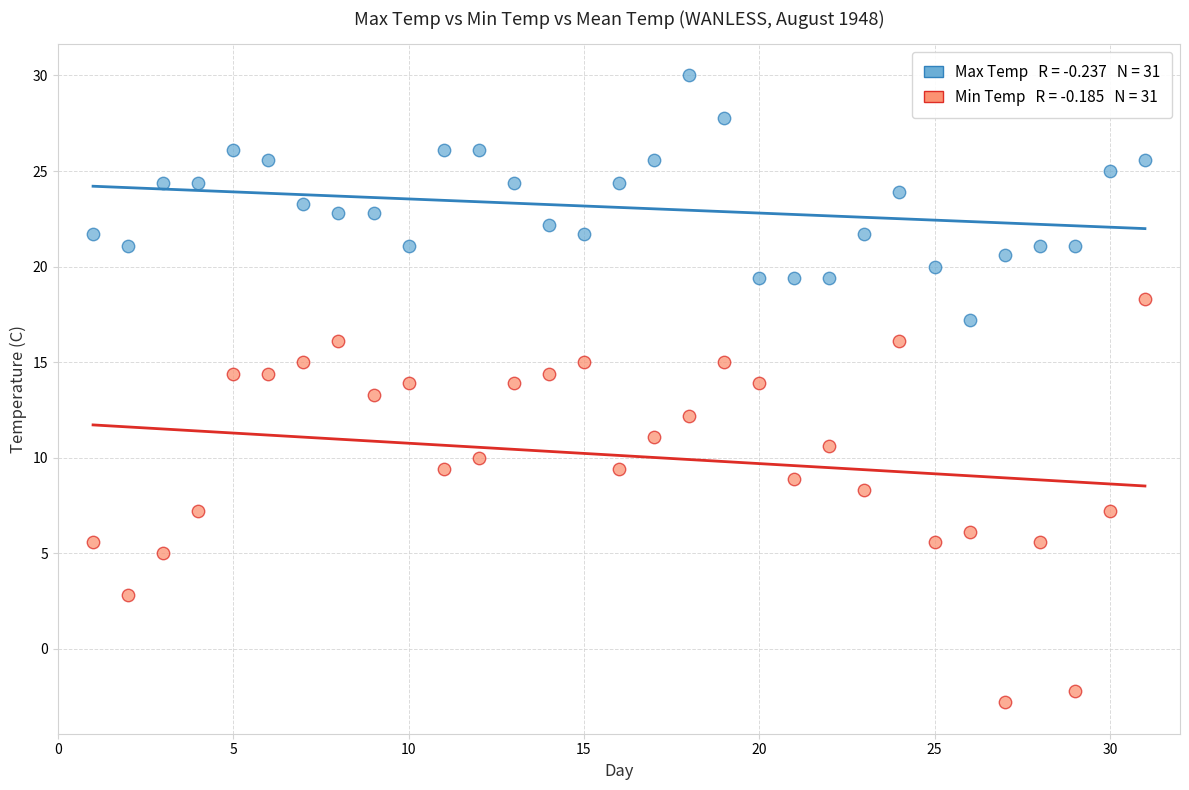

Across all data points, what is the range of X values (max minus min)?

30.0